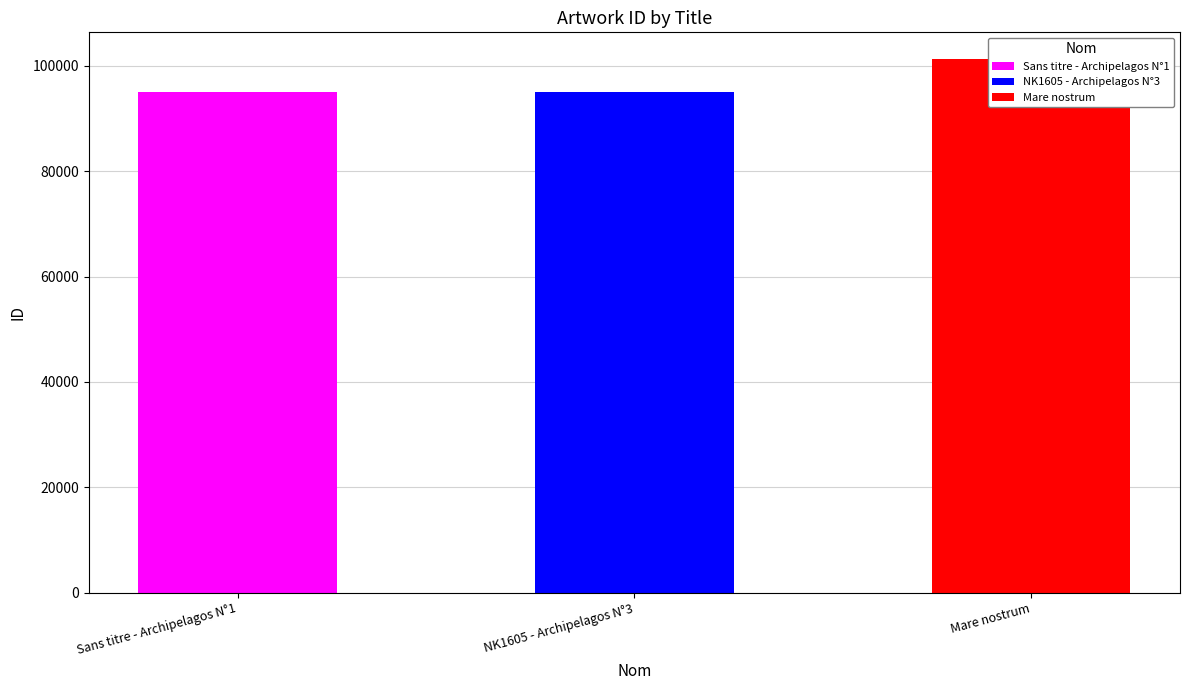

List the labels in order of value, largest first.

Mare nostrum, Sans titre - Archipelagos N°1, NK1605 - Archipelagos N°3